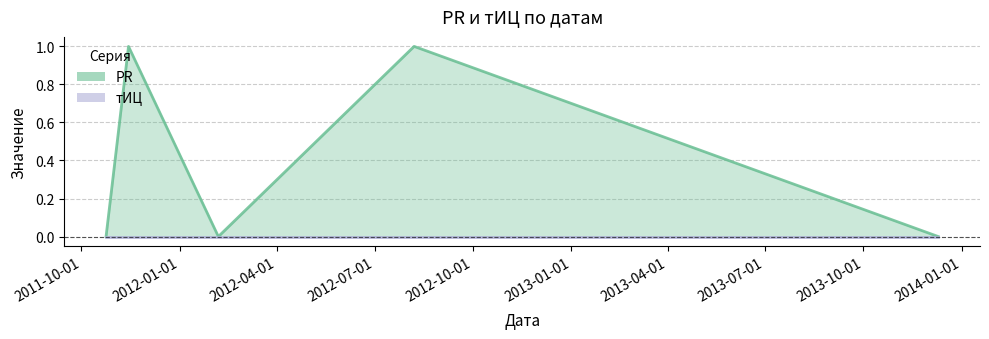

What is the maximum value shown in the chart?

1